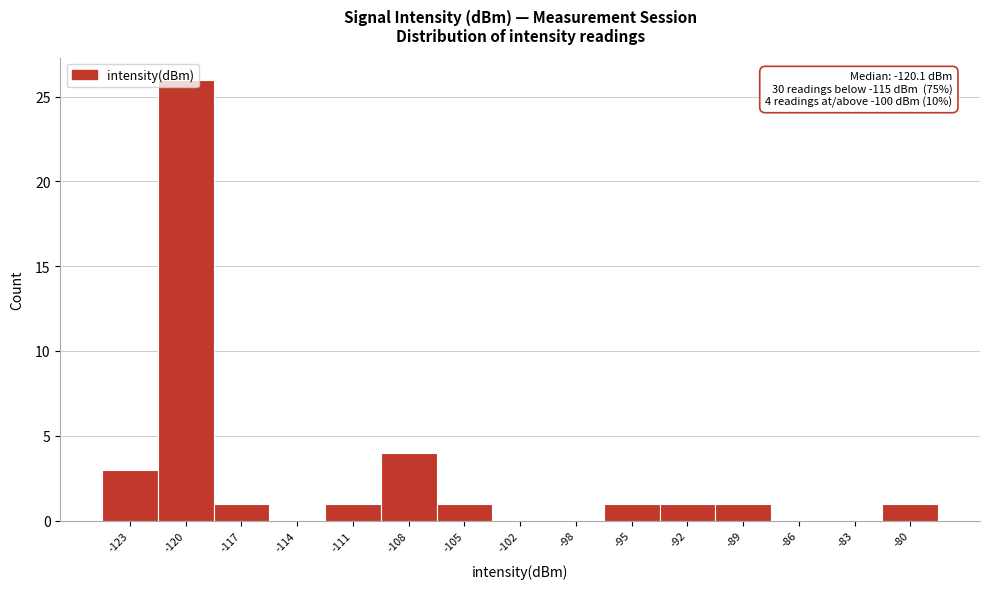

Which range on the x-axis has the tallest bar?

-122.0 to -118.5